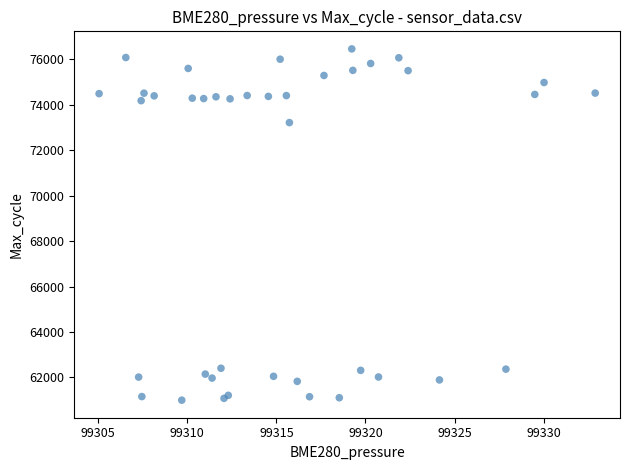

What Y value in the scatter plot is closest to 68729?

73217